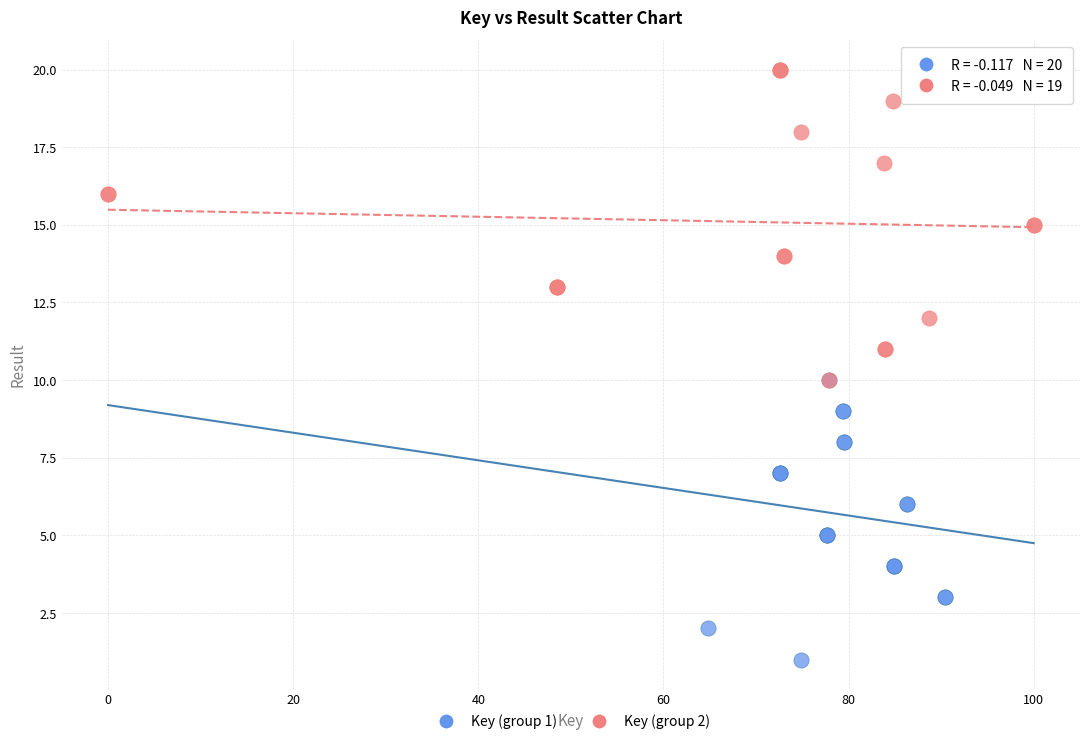

Which series contains the lowest Y value?

Key (group 1)